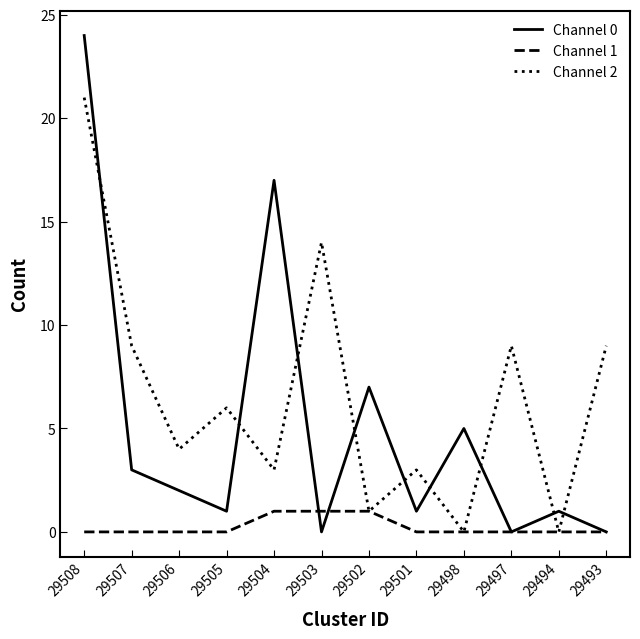

Reading left to right, transcribe all the data shown in this chart.

Channel 0: 29508=24	29507=3	29506=2	29505=1	29504=17	29503=0	29502=7	29501=1	29498=5	29497=0	29494=1	29493=0
Channel 1: 29508=0	29507=0	29506=0	29505=0	29504=1	29503=1	29502=1	29501=0	29498=0	29497=0	29494=0	29493=0
Channel 2: 29508=21	29507=9	29506=4	29505=6	29504=3	29503=14	29502=1	29501=3	29498=0	29497=9	29494=0	29493=9